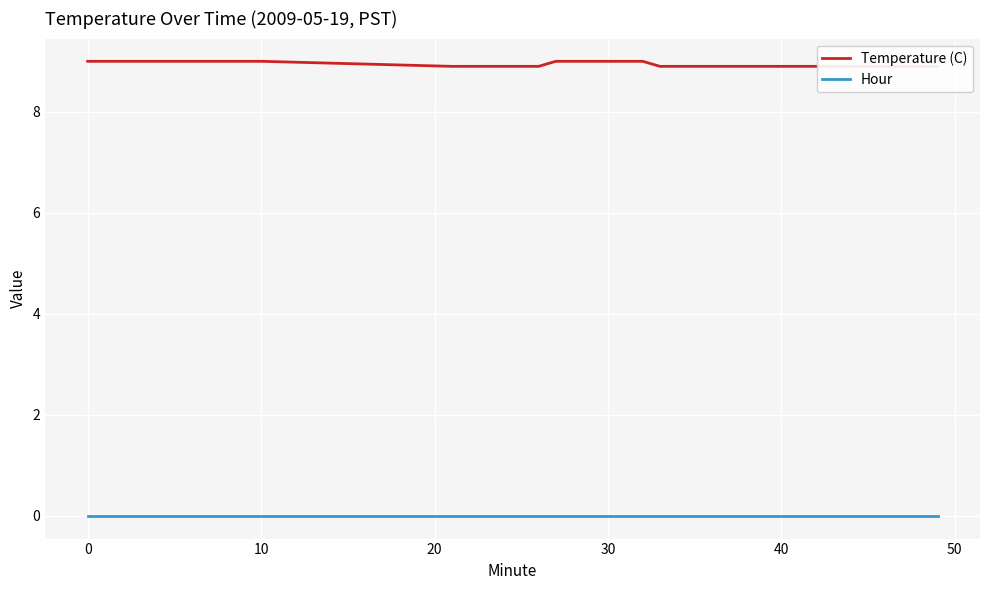

At how many categories does at least one series exceed 8?

40